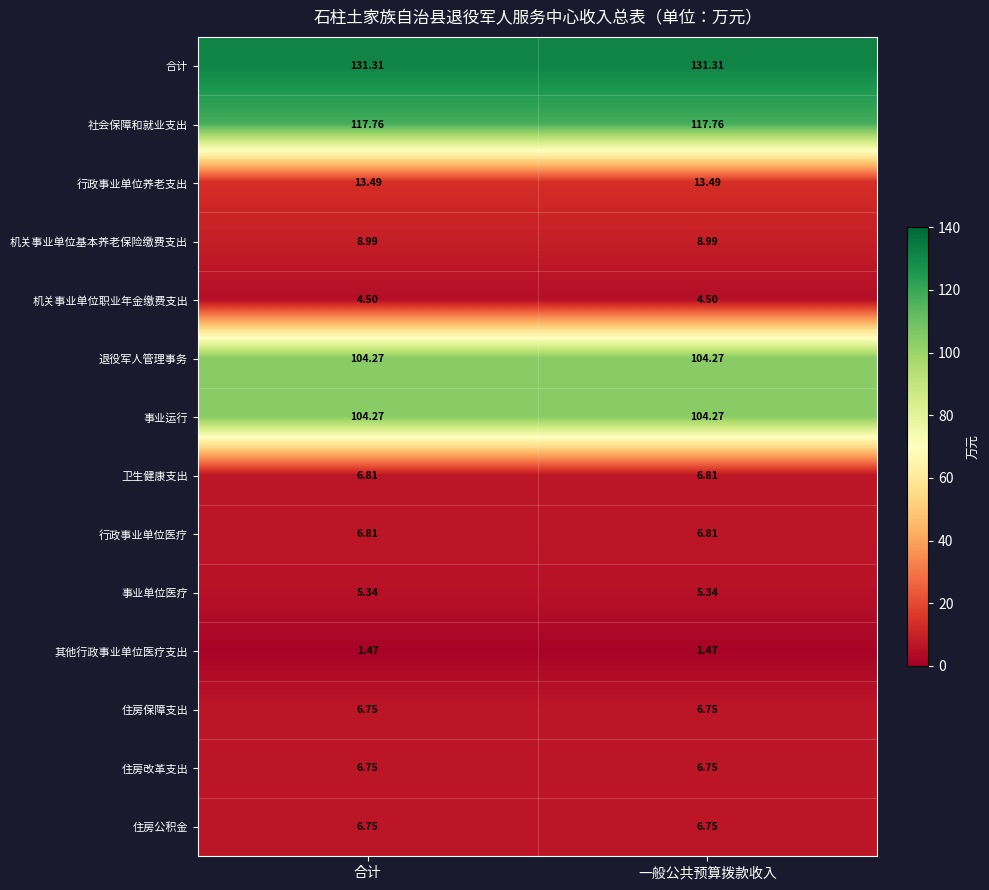

Is the value of 社会保障和就业支出 at 合计 greater than the value of 住房公积金 at 合计?

Yes